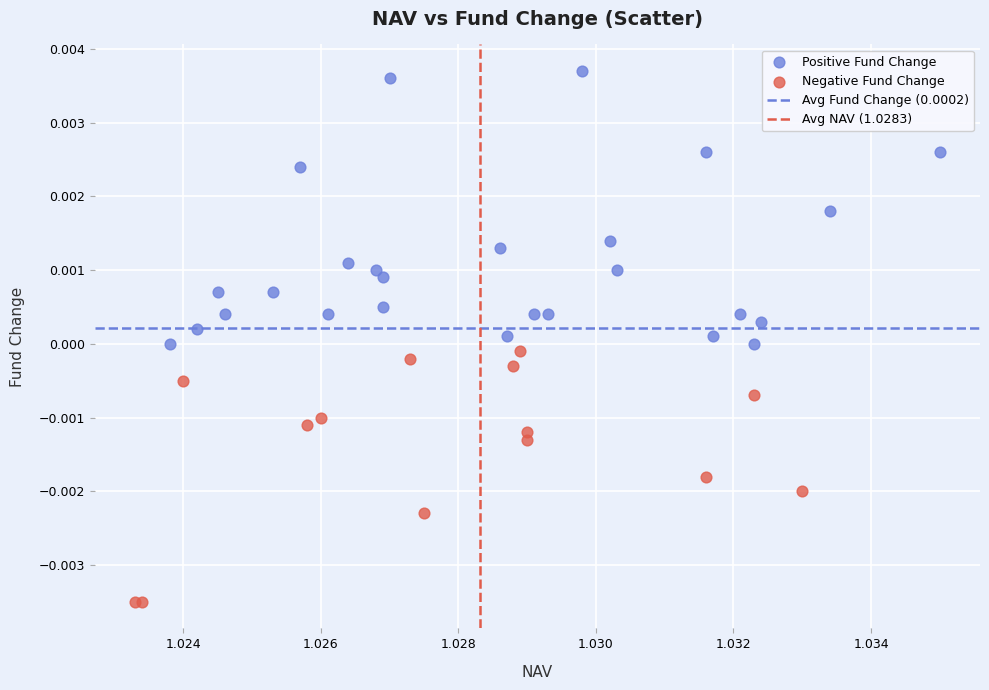

Which series reaches the minimum Y coordinate?

Negative Fund Change